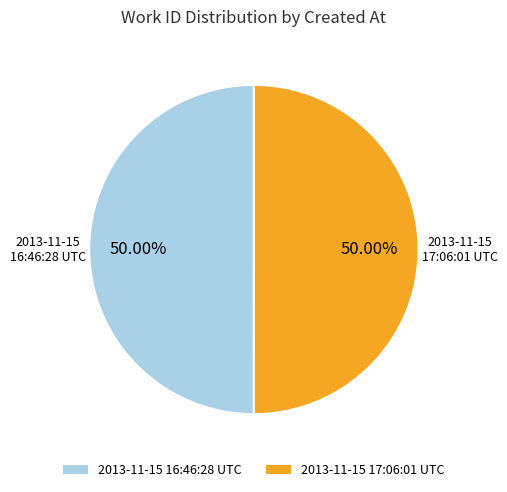

To the nearest percent, what portion does 2013-11-15 16:46:28 UTC represent?

50%